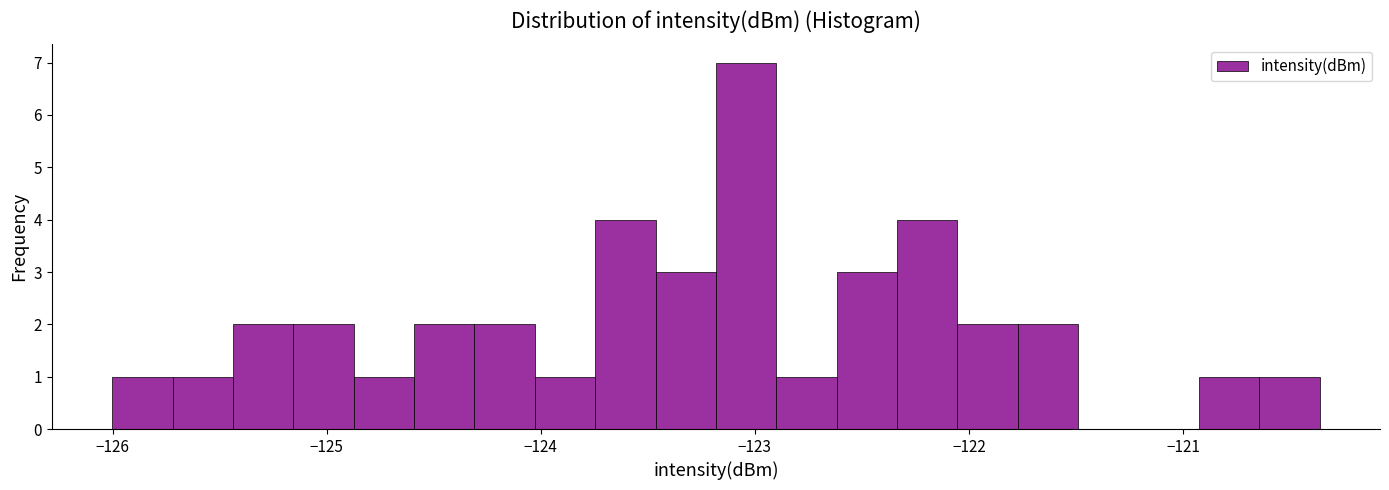

Around what value on the x-axis is the tallest bar? Give the approximate position of its centre, as read against the axis.

-123.0